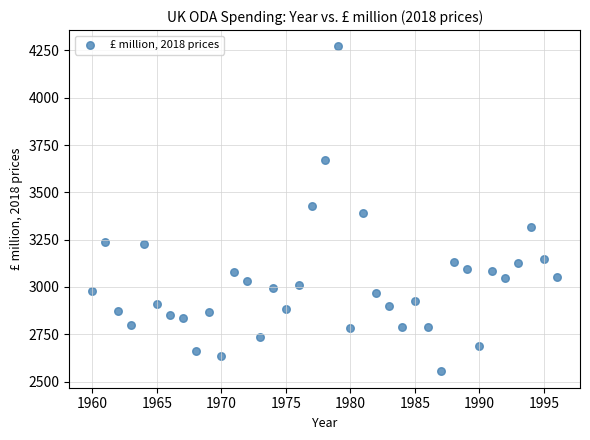

What is the range of X values (max minus min)?

36.0